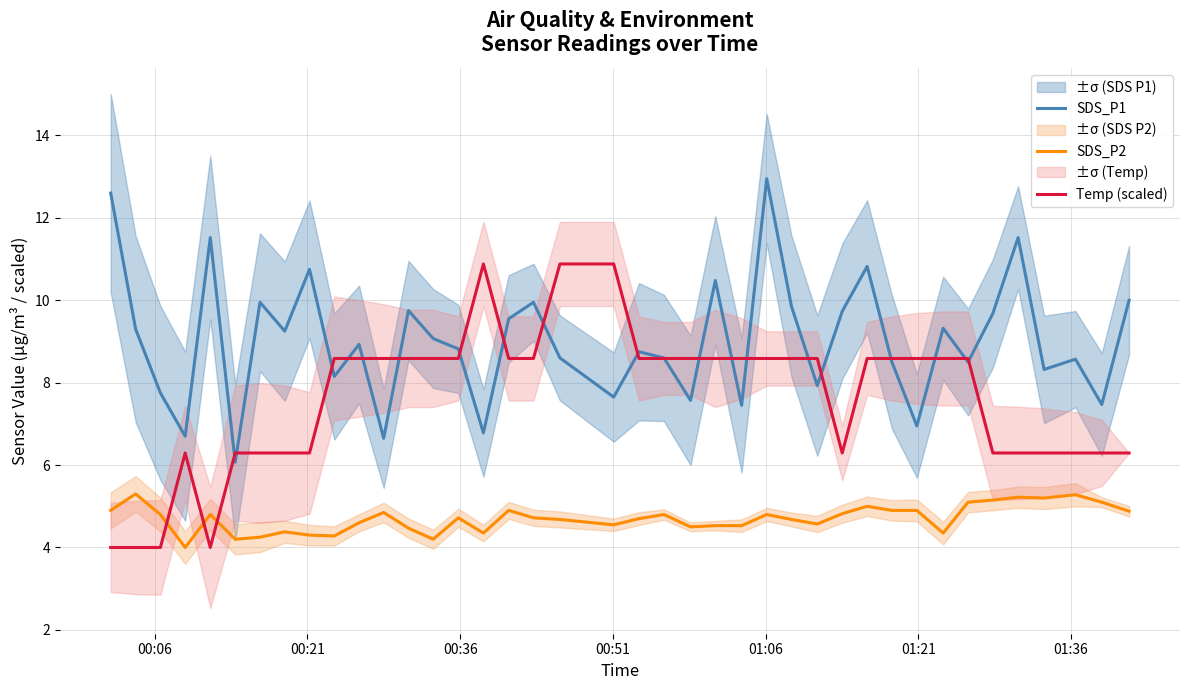

What are all the series names shown in the legend?

SDS_P1, SDS_P2, Temp (scaled)